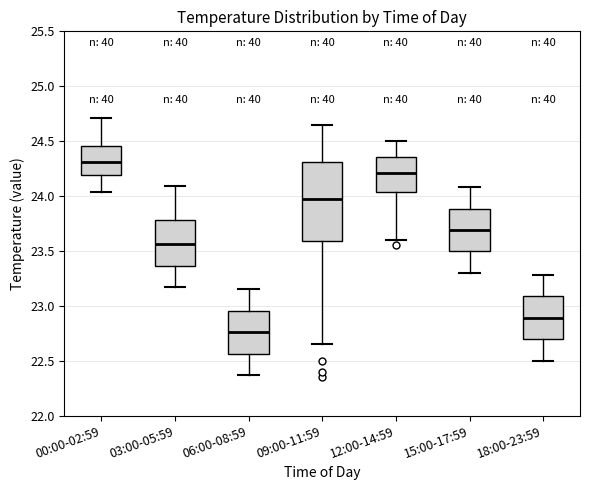

Which box's median line is the highest?

00:00-02:59